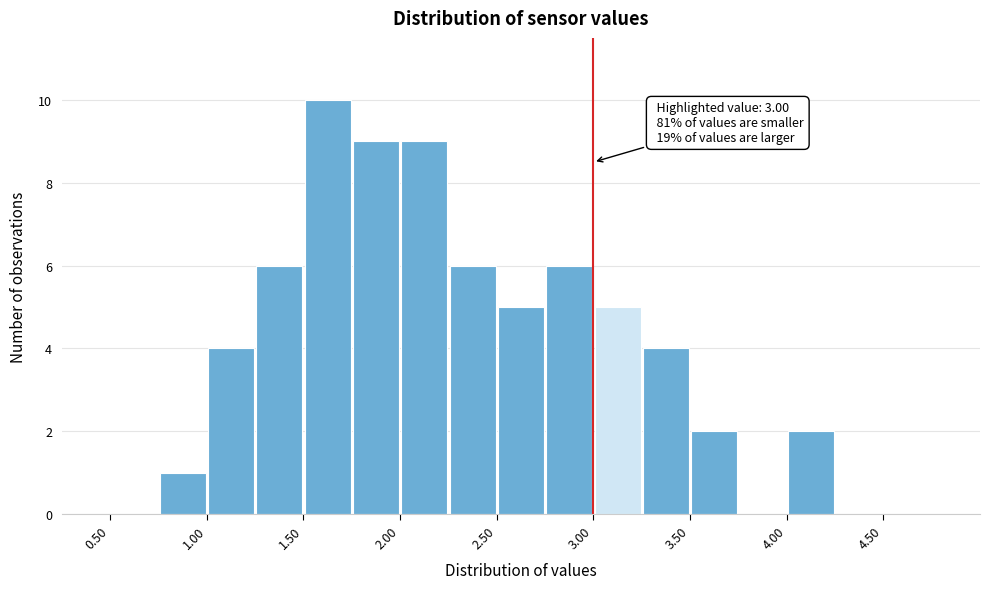

Over which range of the x-axis is the bar tallest?

1.50 to 1.75